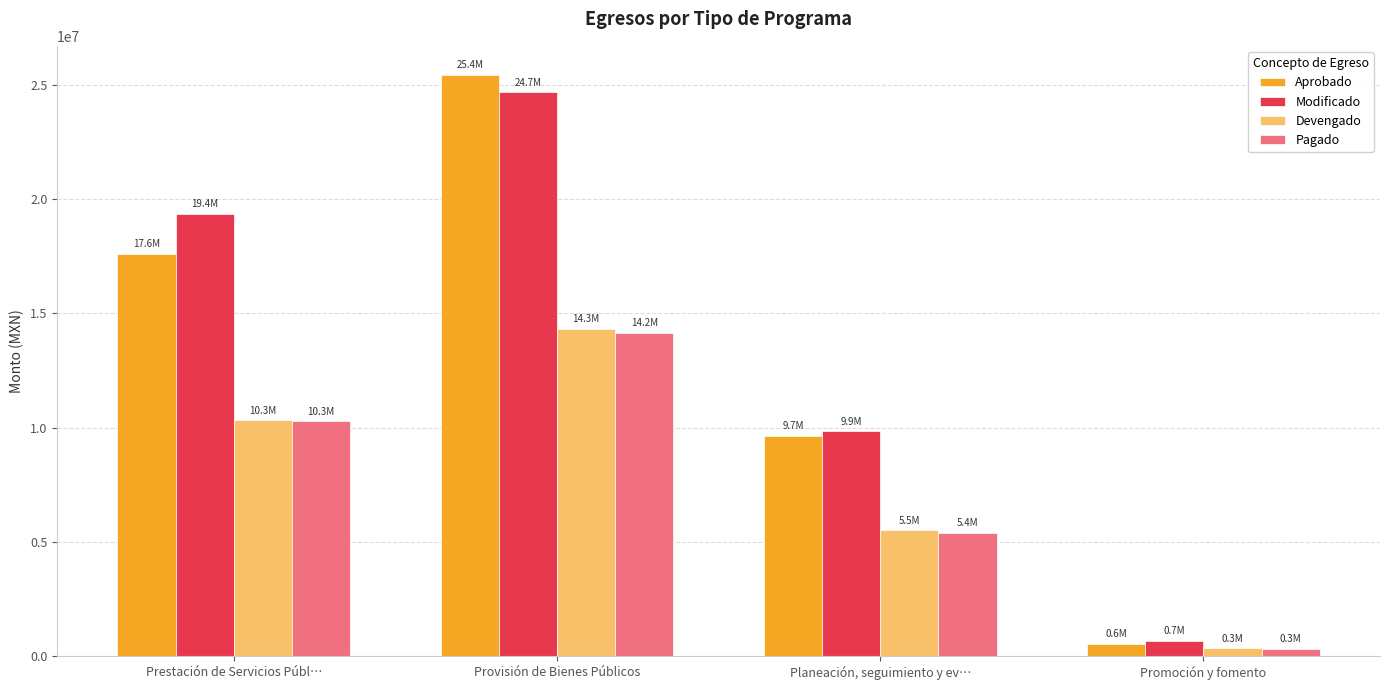

What is the spread (max minus min) of values at Planeación, seguimiento y ev…?

4437685.8